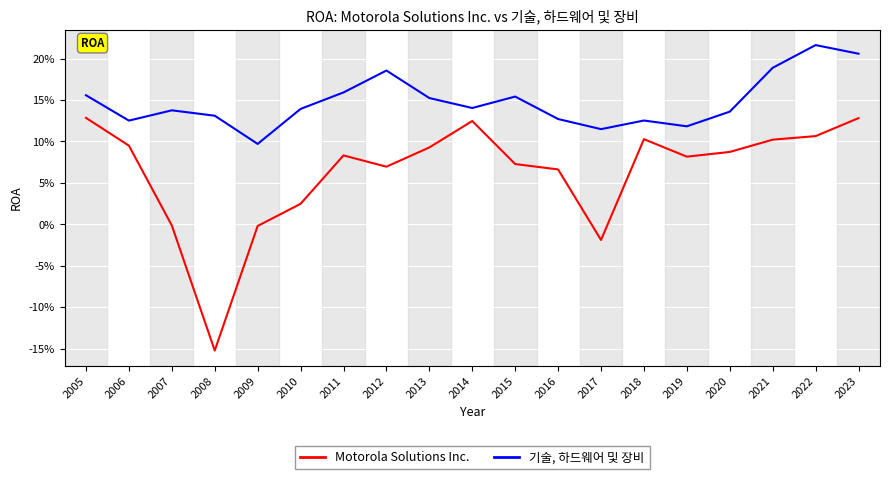

What are all the series names shown in the legend?

Motorola Solutions Inc., 기술, 하드웨어 및 장비